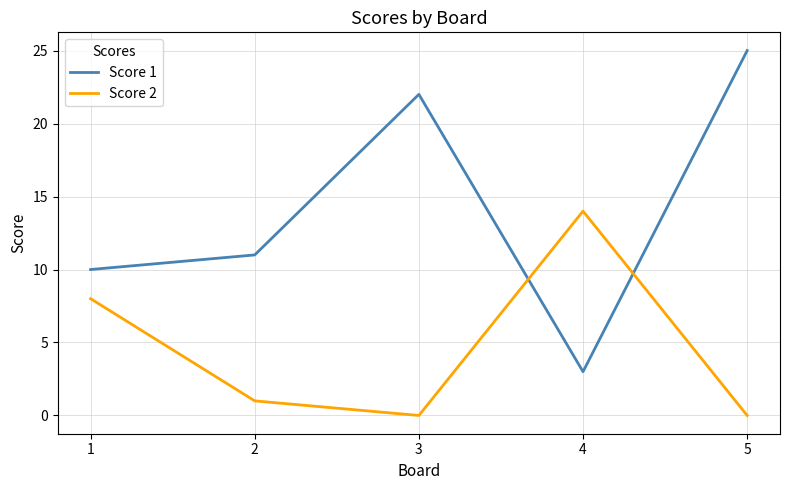

True or false: Score 2 has a value of 5 at 4.

False